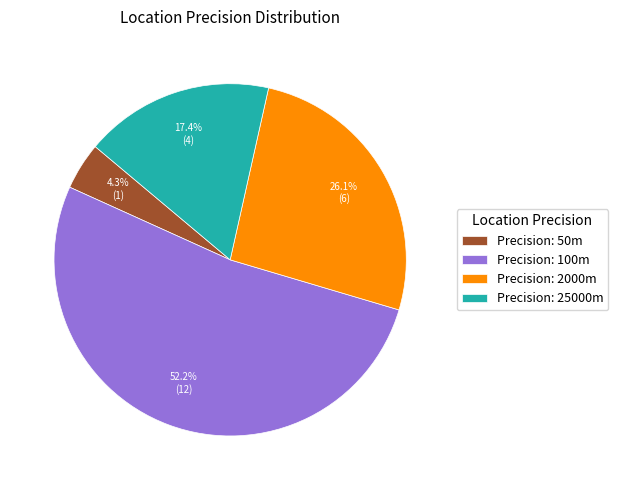

Between Precision: 100m and Precision: 2000m, which is larger?

Precision: 100m